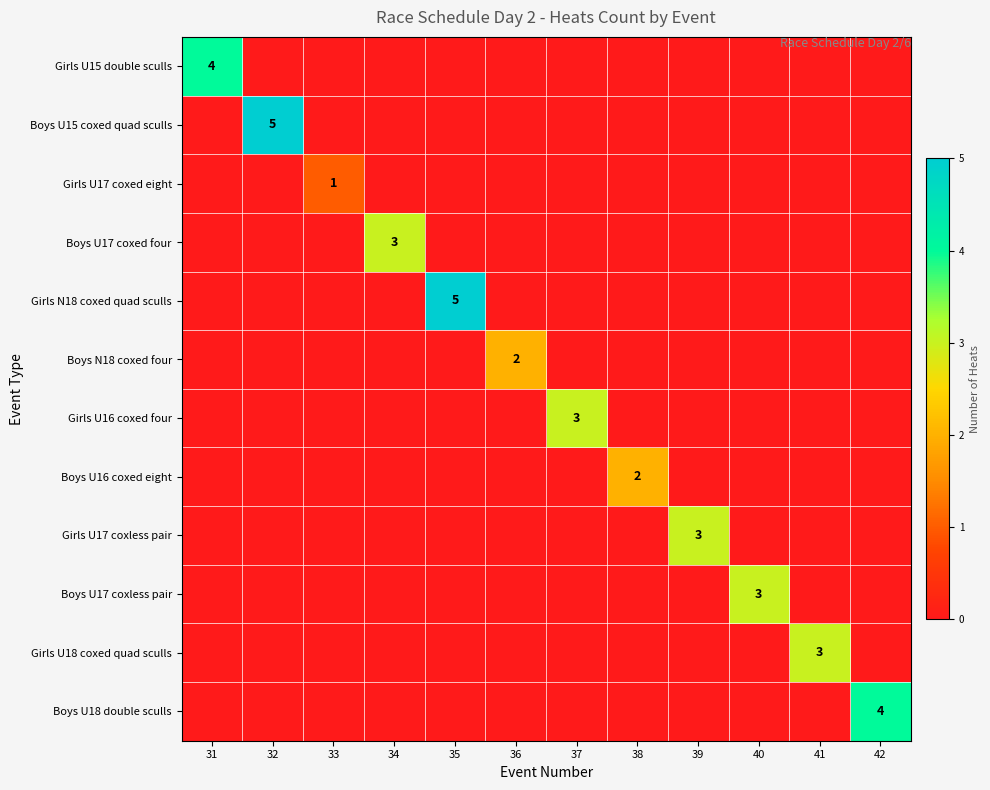

The value of Girls U18 coxed quad sculls at 41 is 3. True or false?

True